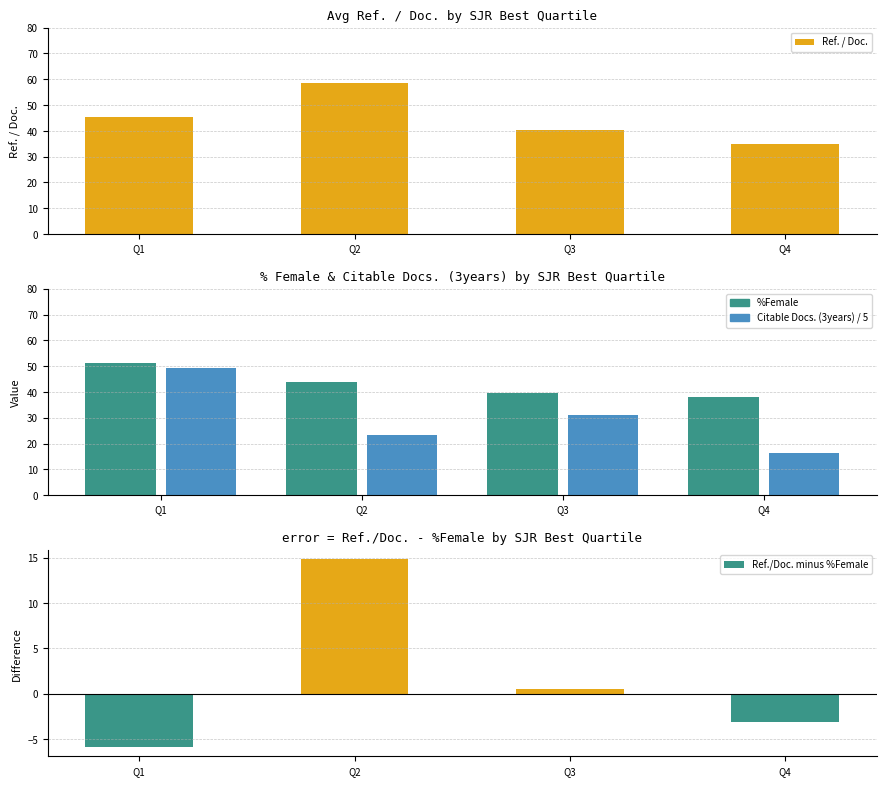

What is the difference between the maximum and minimum values in the Ref./Doc. minus %Female series?

20.7